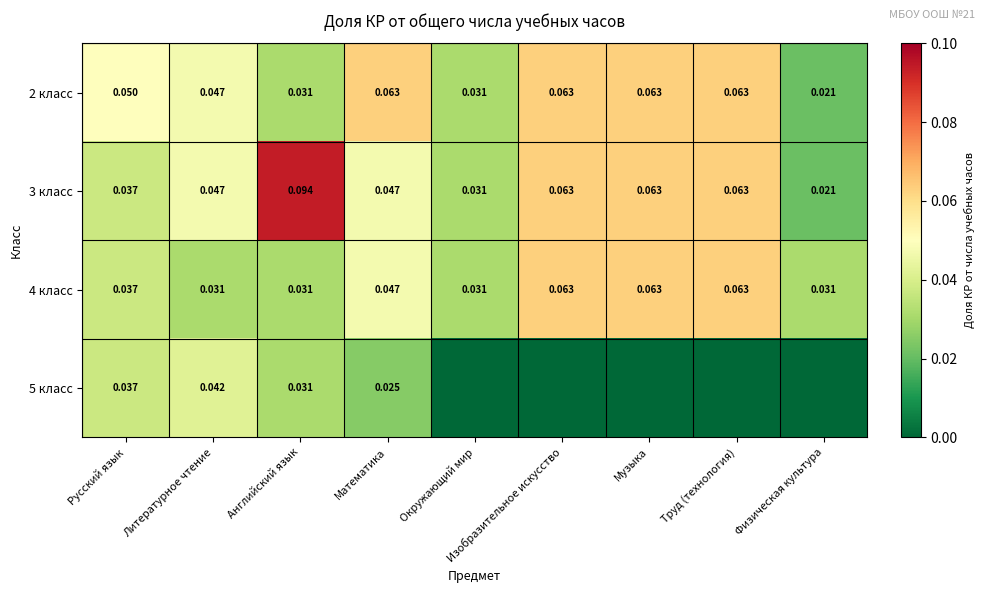

What is the difference between the highest and lowest values at Изобразительное искусство?

0.1